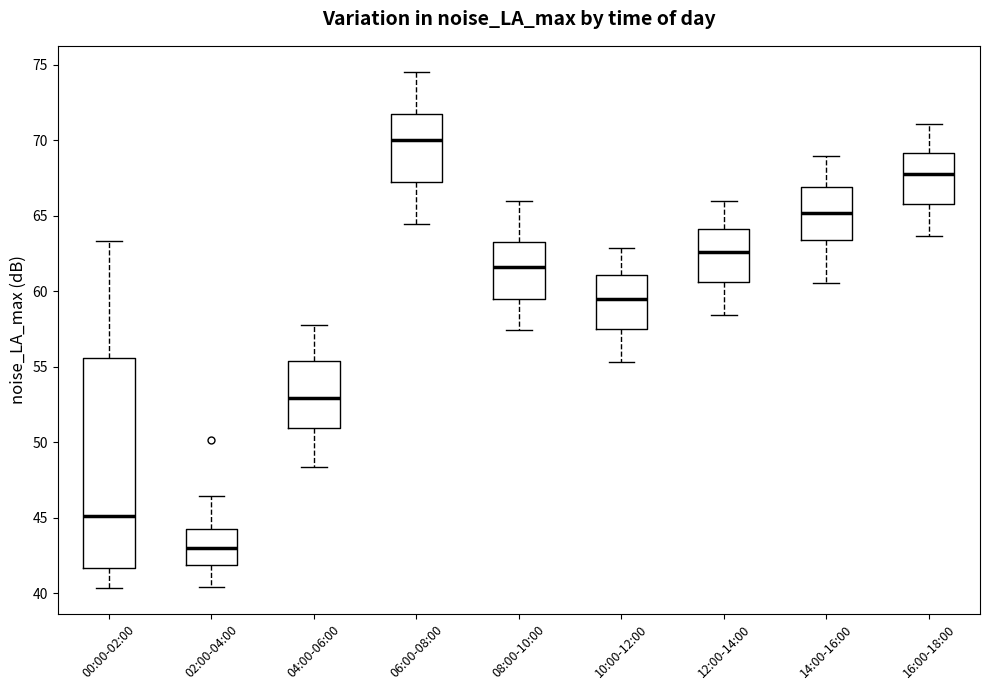

Where is the upper edge of the box for 16:00-18:00 on the y-axis? The values are not printed on the chart, so give them approximately, as read against the axis.

69.0